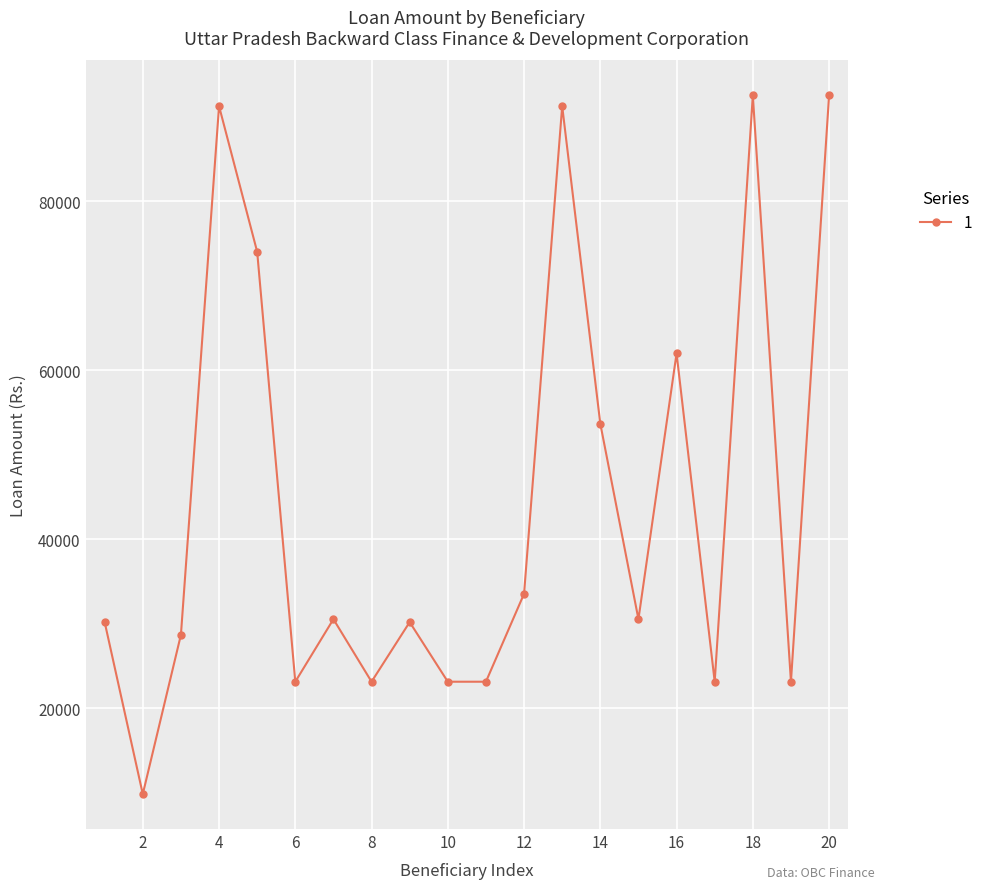

How many data points does each series have?

20